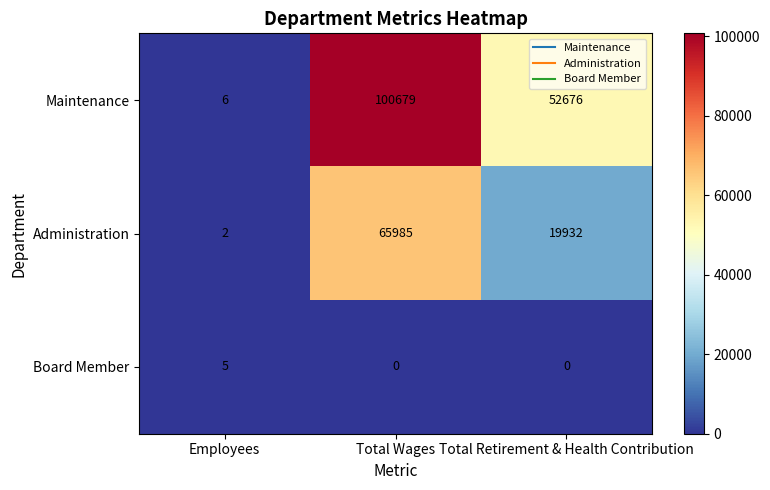

The Maintenance series shows 52676 at Total Retirement & Health Contribution. True or false?

True